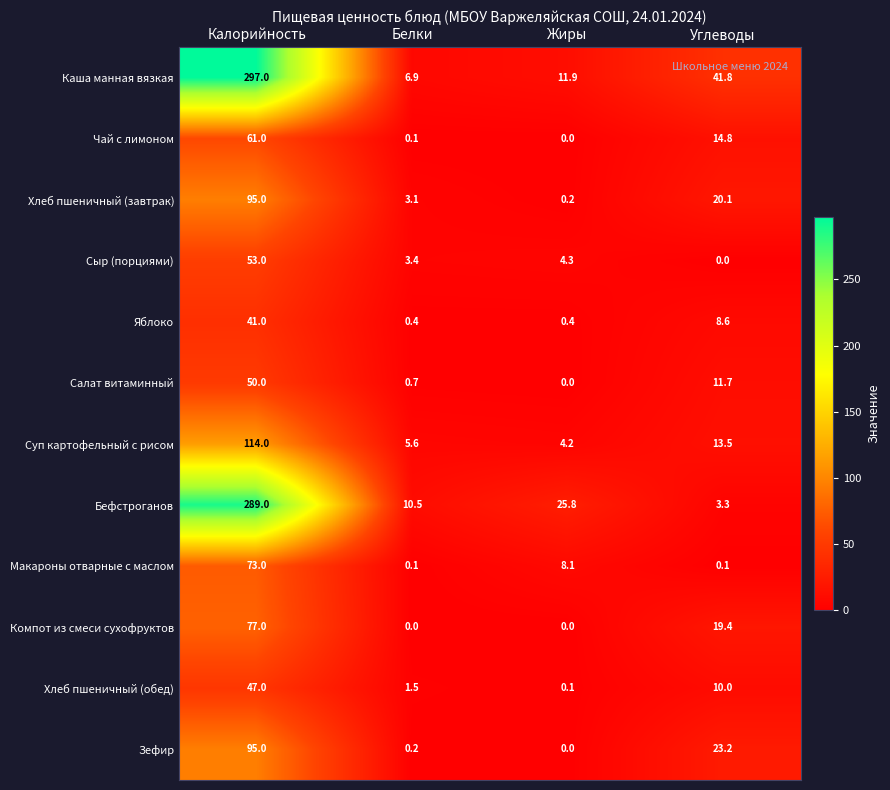

Which series has the widest spread of values?

Каша манная вязкая